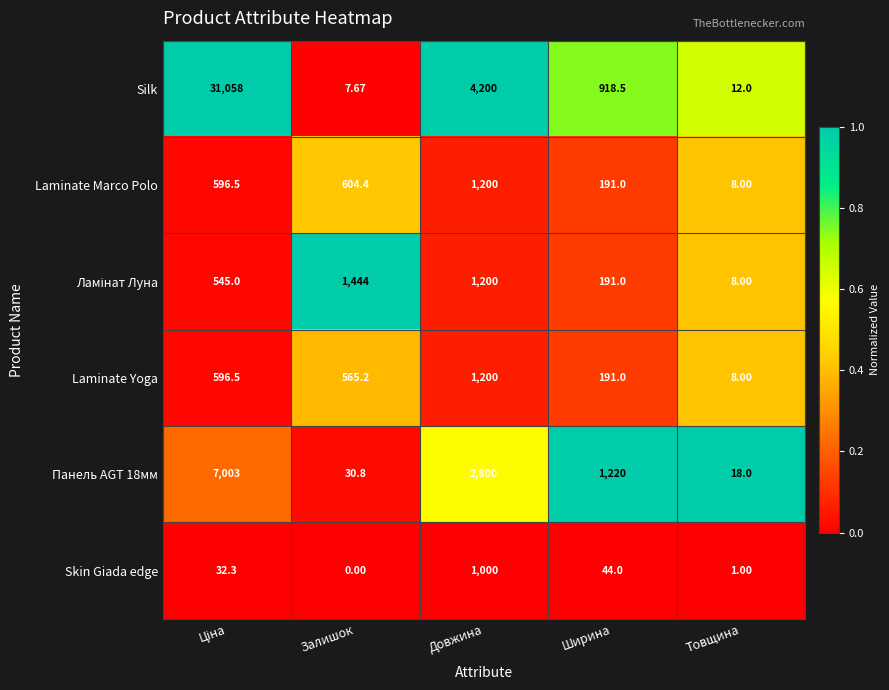

At which label is Панель AGT 18мм closest to 3510?

Довжина